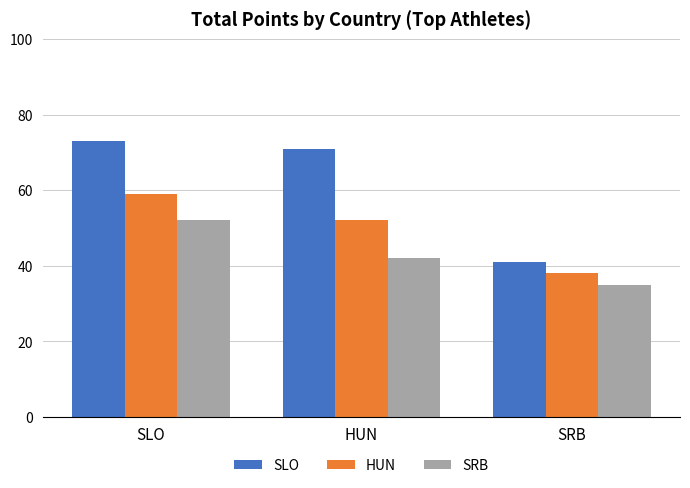

What is the smallest value displayed?

35